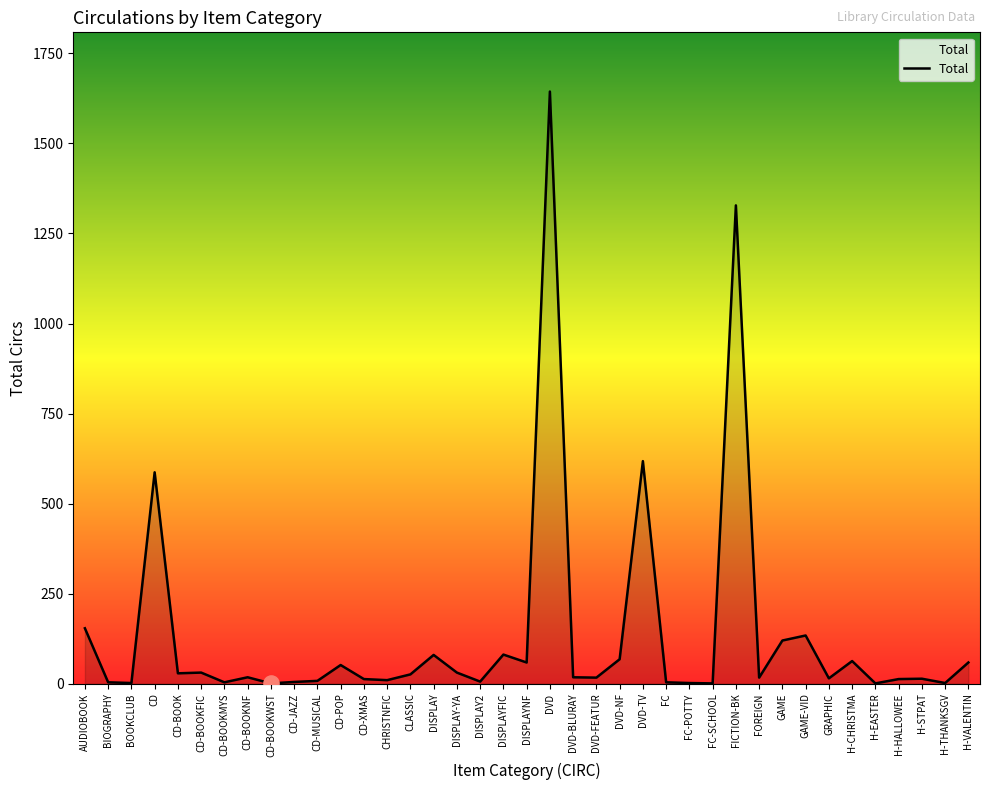

What is the change in value from CD to GAME-VID?

-453